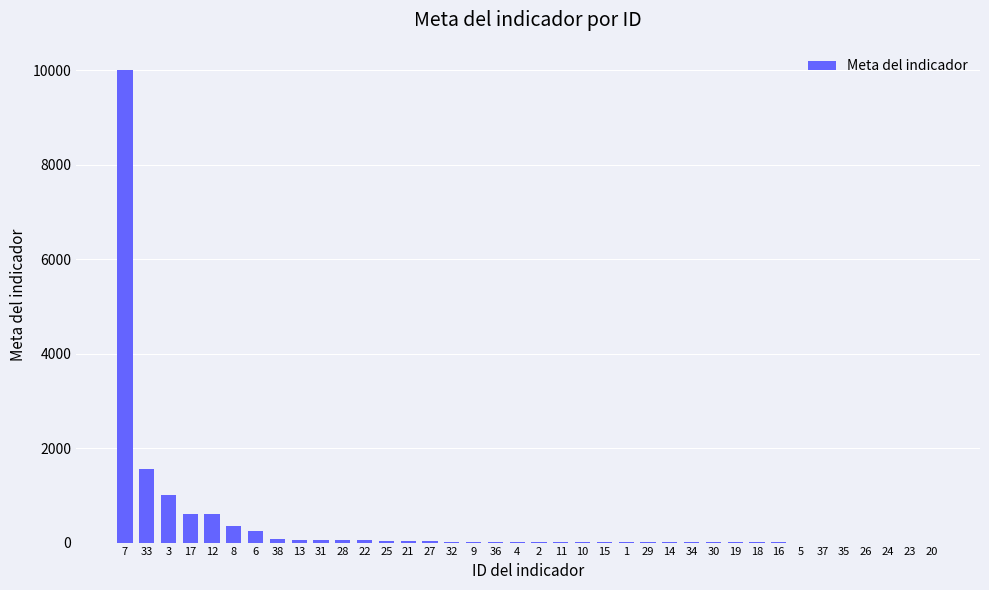

What is the sum of all values?

14817